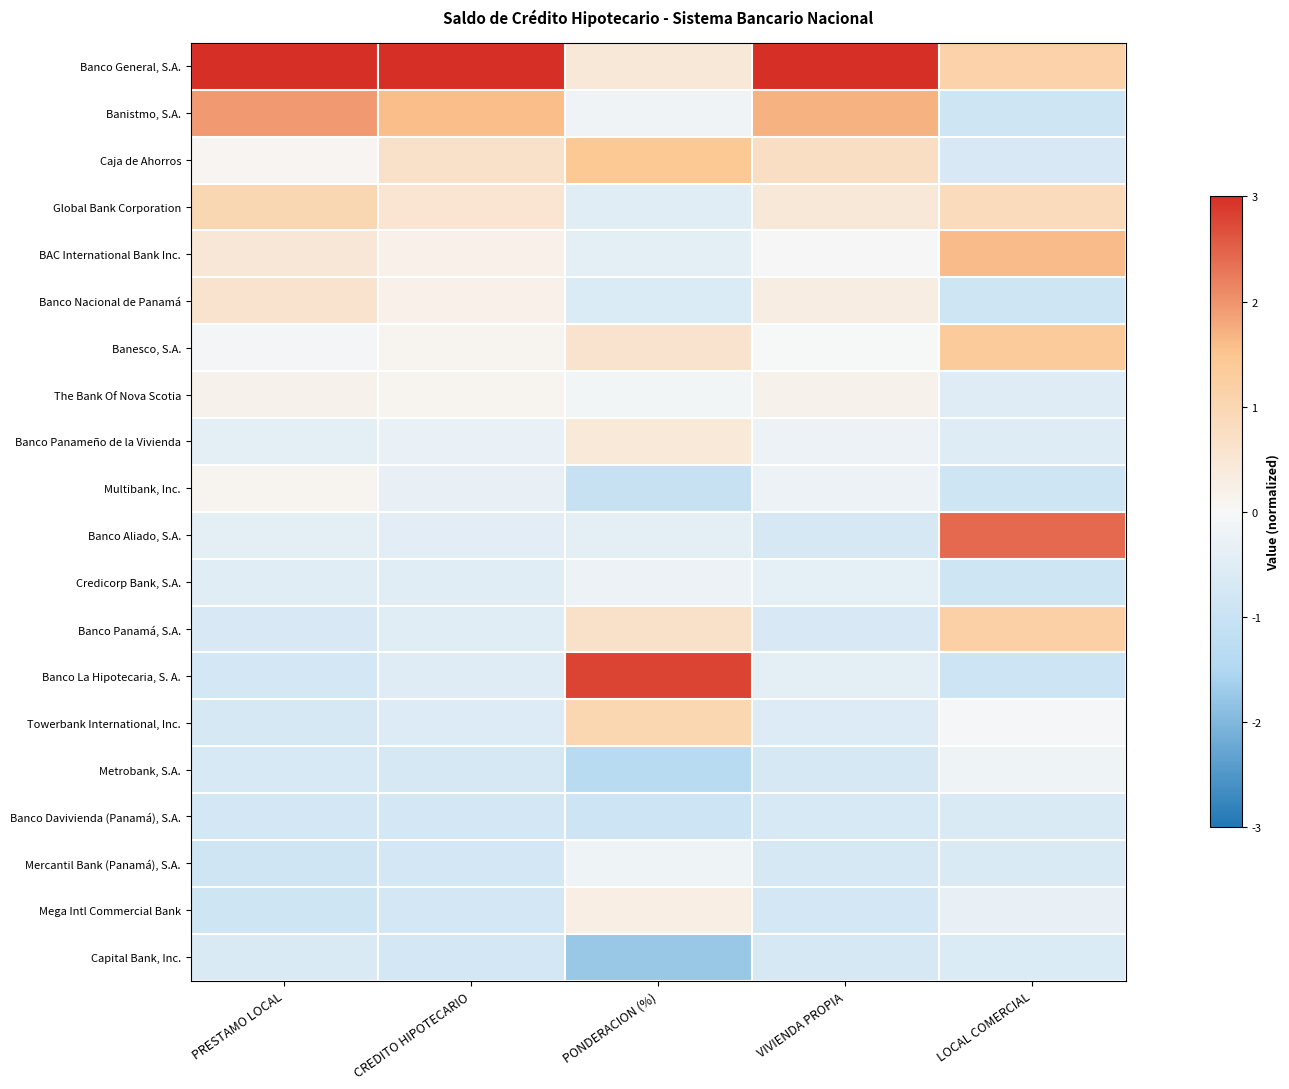

How many series are shown in this chart?

20